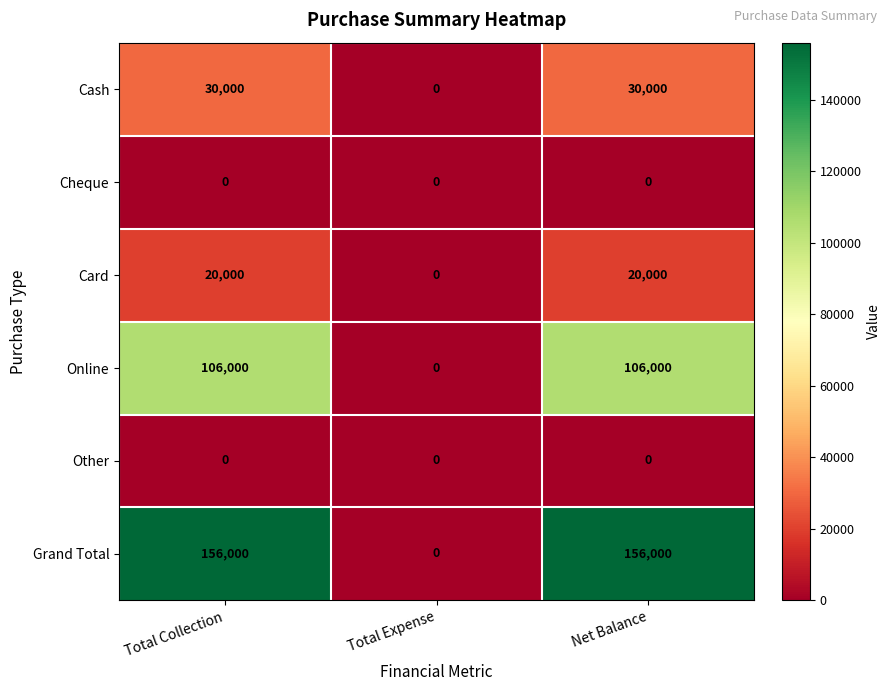

How many categories are shown in the chart?

3